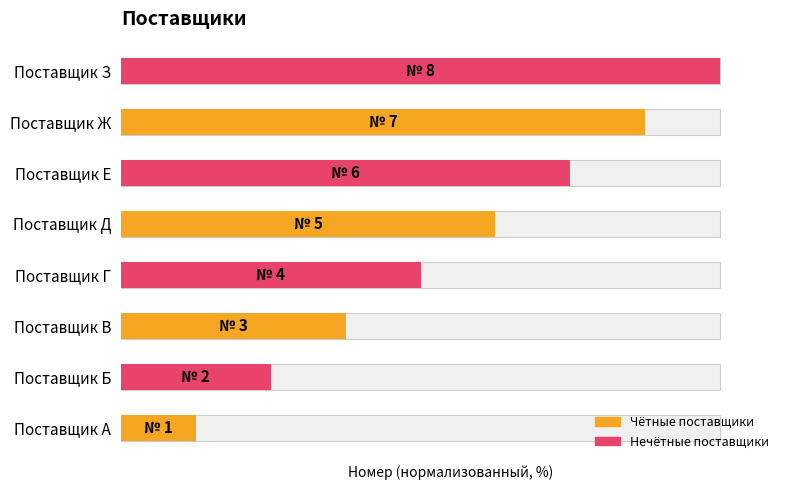

Are the bars grouped side by side (vs. stacked)?

No